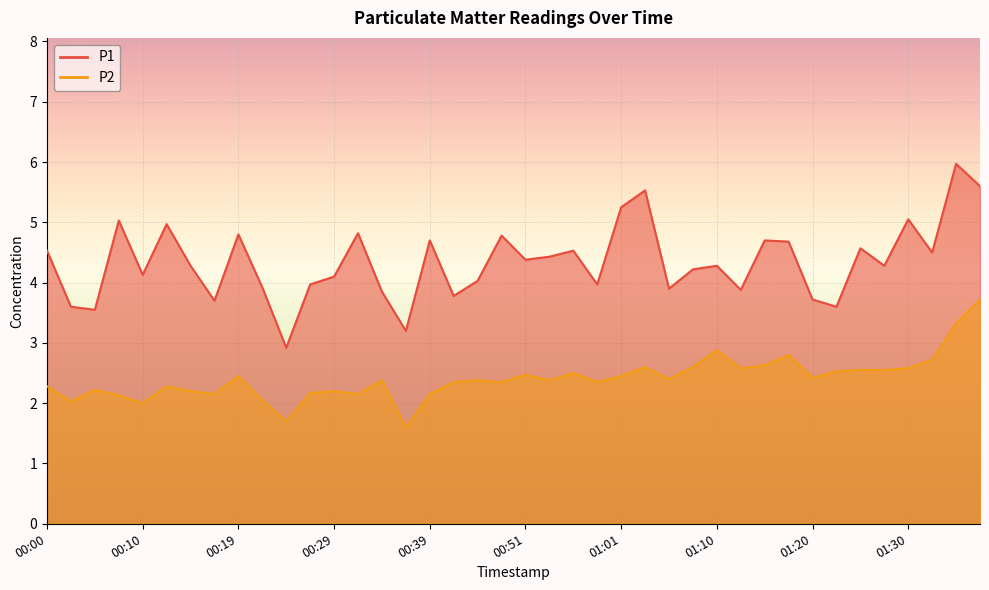

List the series in order of their peak value, lowest first.

P2, P1